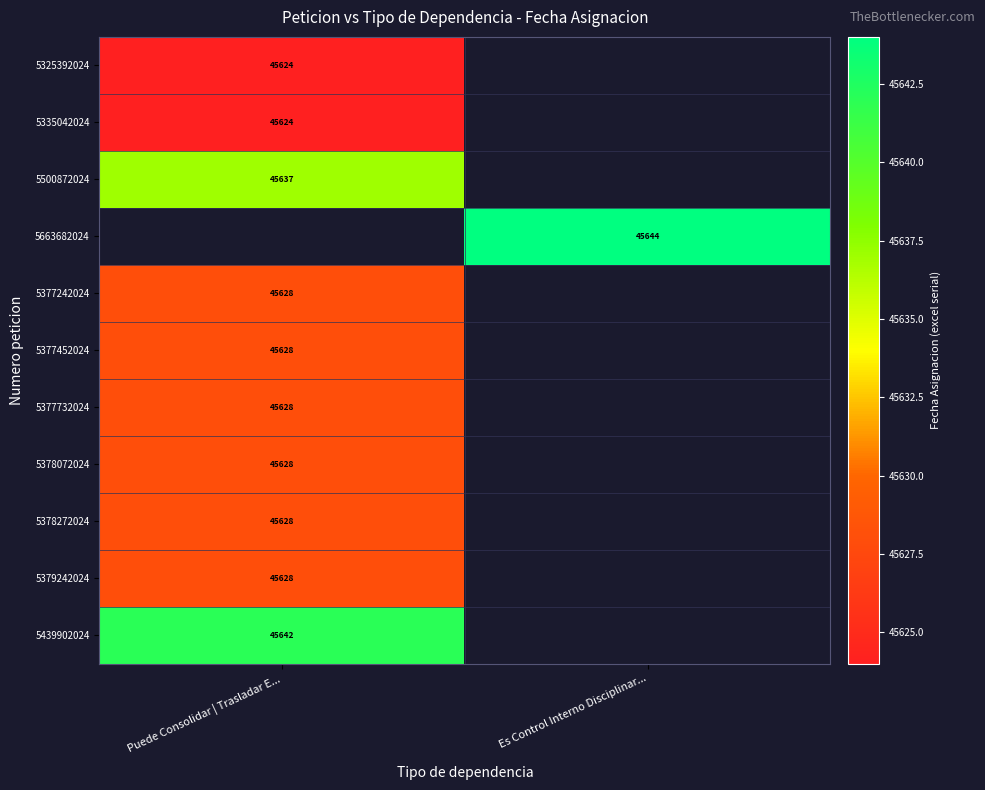

The value of 5377452024 at Puede Consolidar | Trasladar E... is 45628. True or false?

True